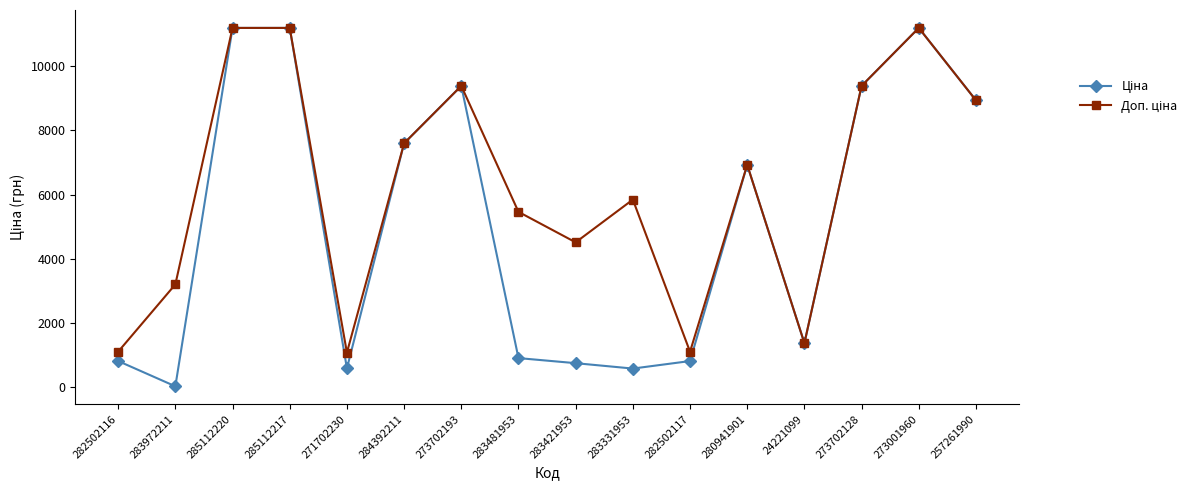

What is the greatest value displayed?

11188.2